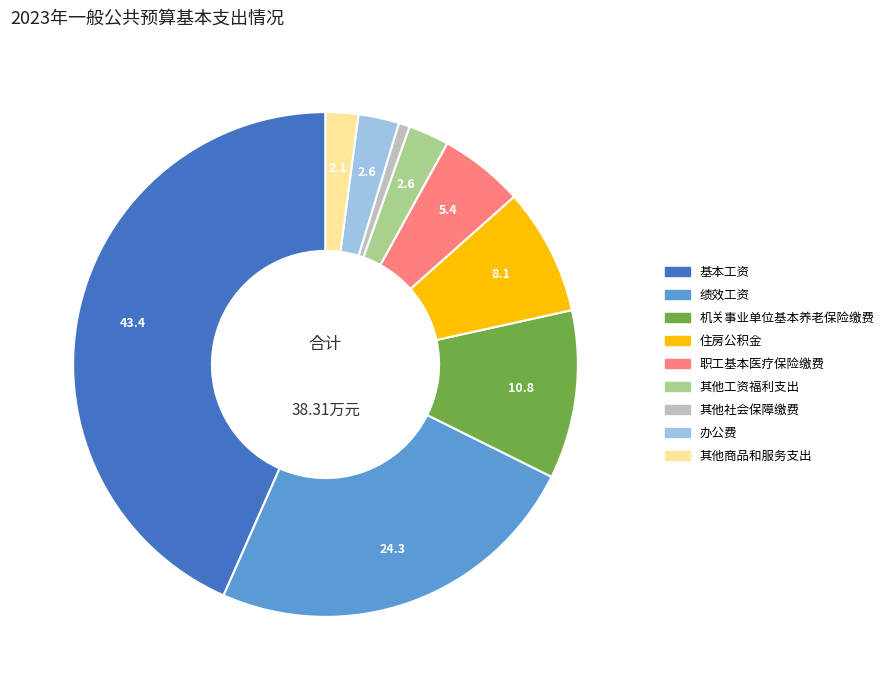

Is the sum of 其他工资福利支出 and 机关事业单位基本养老保险缴费 greater than half?

No